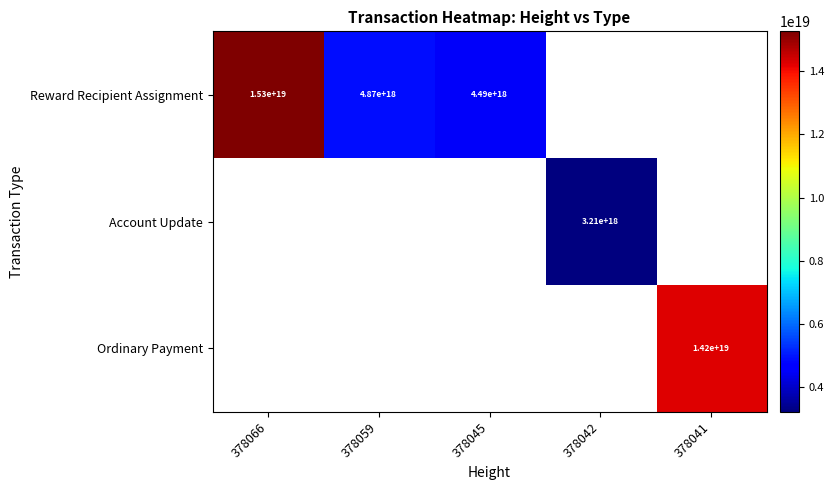

True or false: Ordinary Payment has a value of 14200000000000000000 at 378041.

True